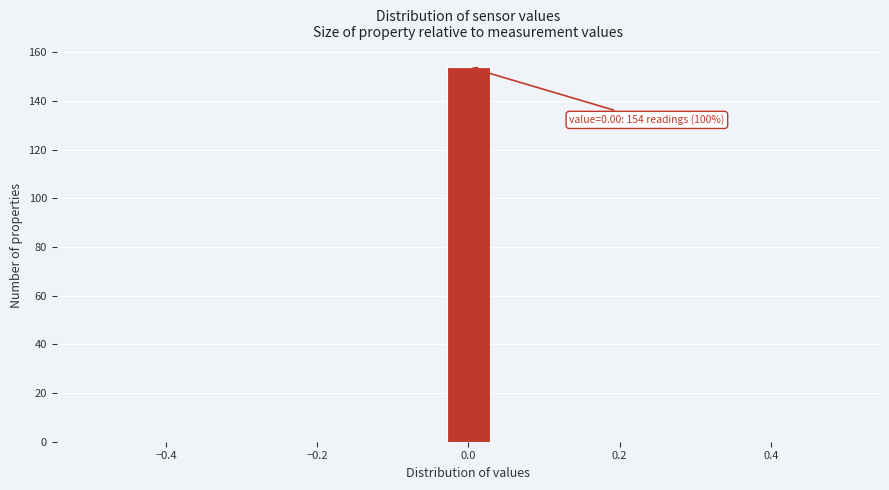

Around what value on the x-axis is the tallest bar? Give the approximate position of its centre, as read against the axis.

0.00